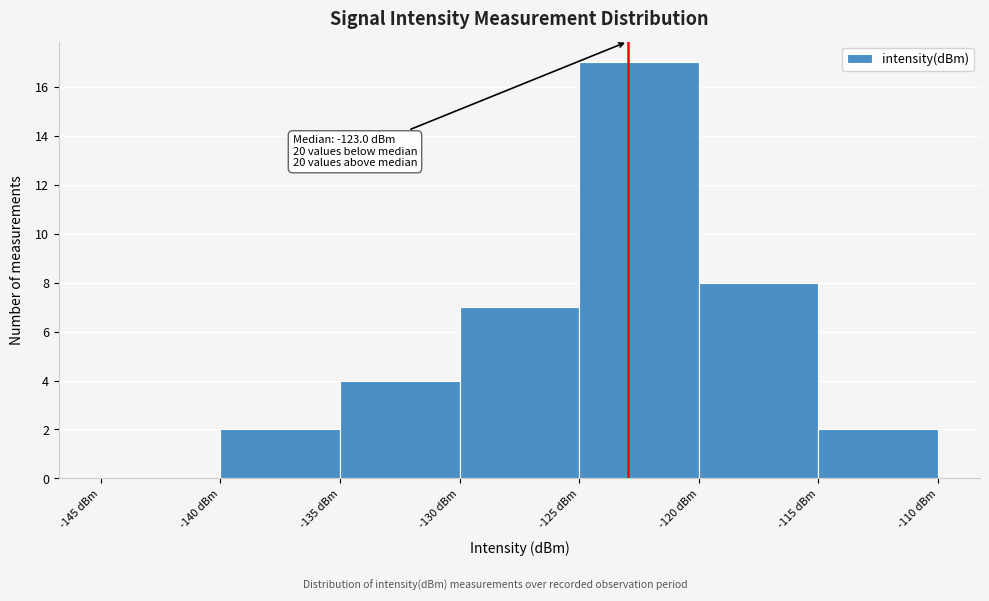

Over which range of the x-axis is the bar tallest?

-125 to -120